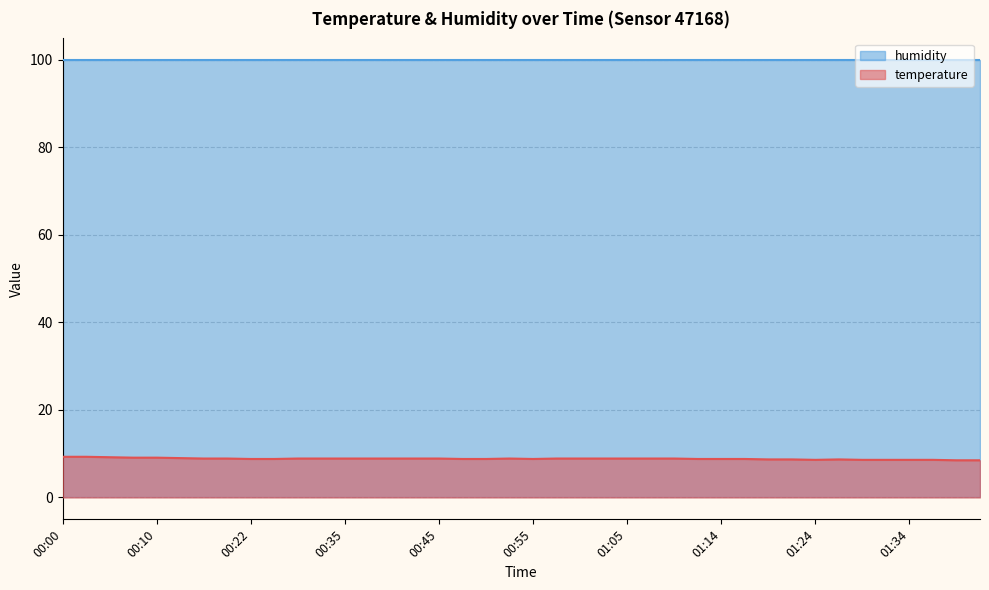

Which category has the highest value across all series?

00:00